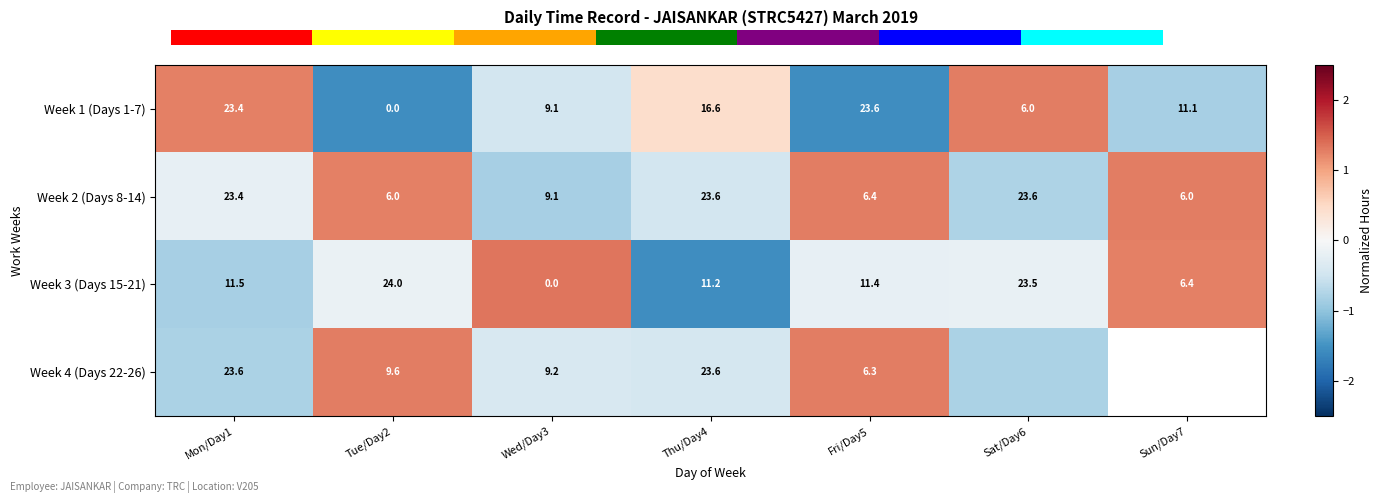

Is the value of Week 2 (Days 8-14) at Thu/Day4 greater than the value of Week 4 (Days 22-26) at Wed/Day3?

Yes